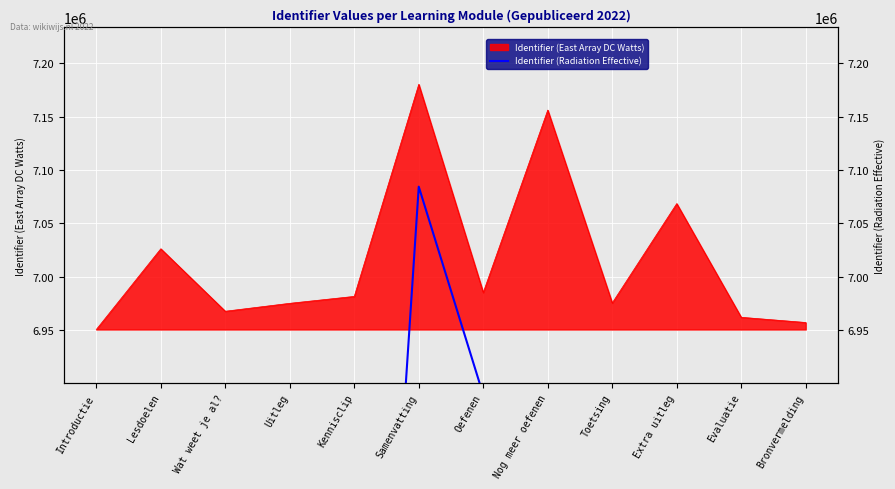

True or false: Identifier (East Array DC Watts) has a value of 7026223.2 at Lesdoelen.

True